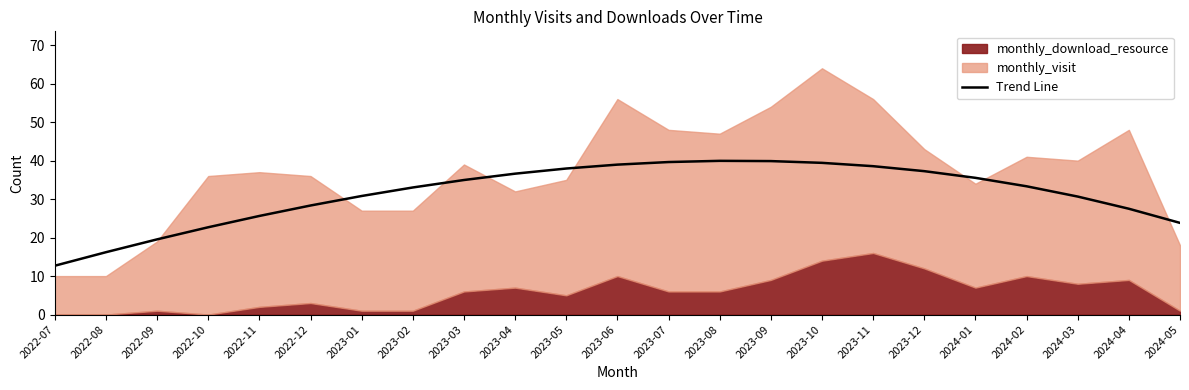

Is it true that the value at 2024-03 is 11.3?

False